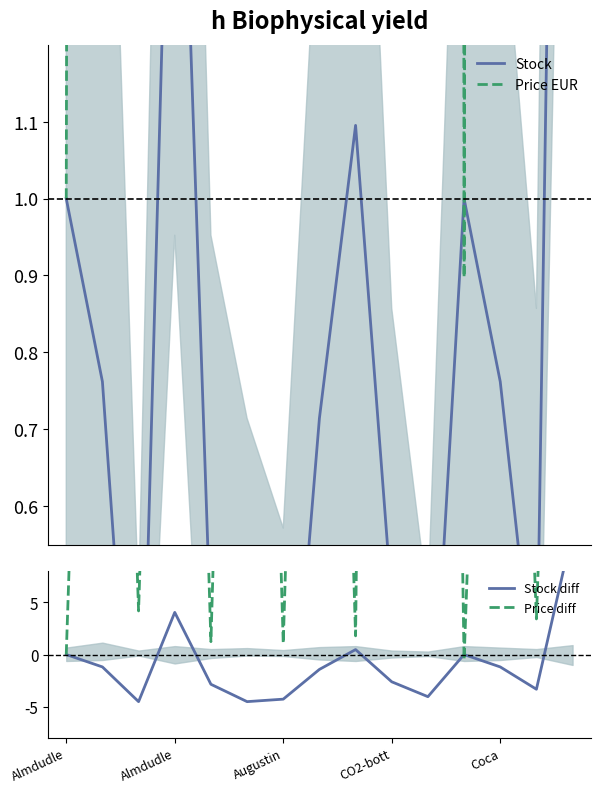

The value of Price EUR at 13 is 1.7. True or false?

True